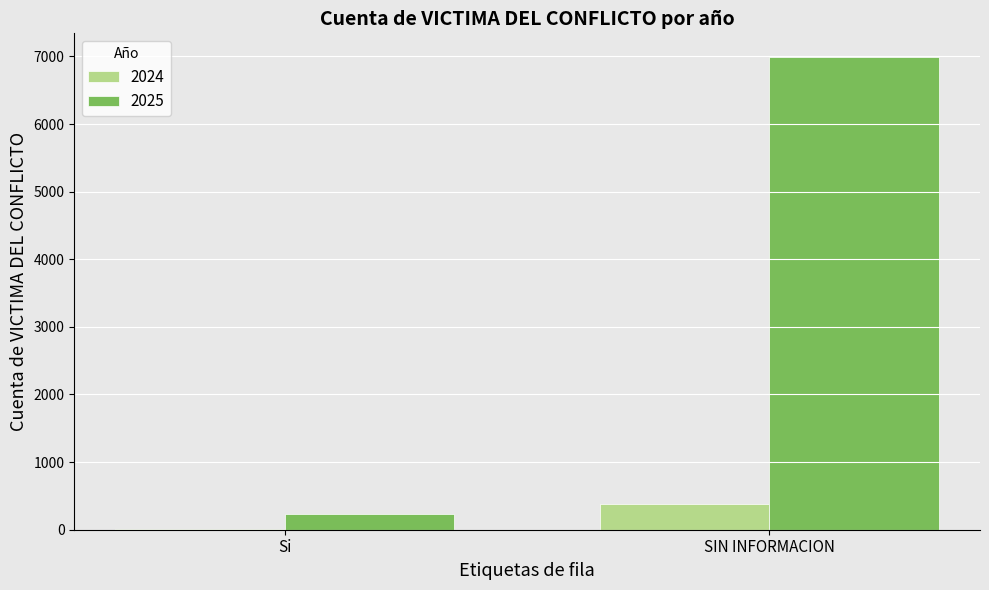

Are the bars horizontal?

No